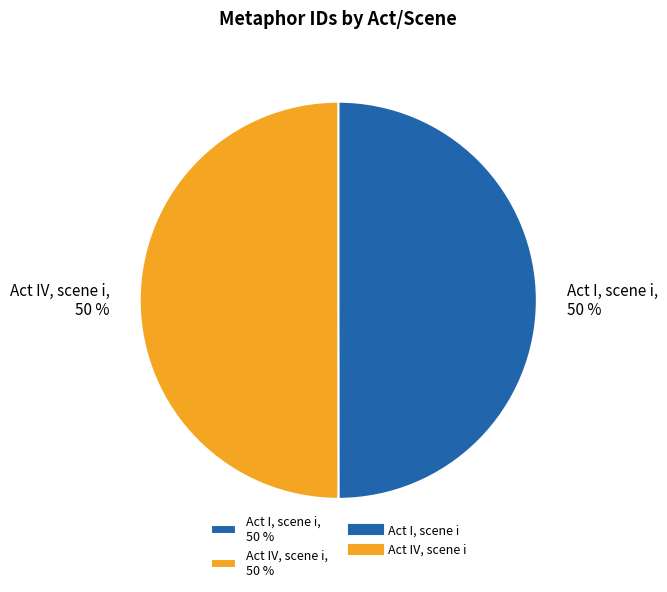

Combined, do Act I, scene i, 50 % and Act IV, scene i, 50 % account for over 50%?

Yes